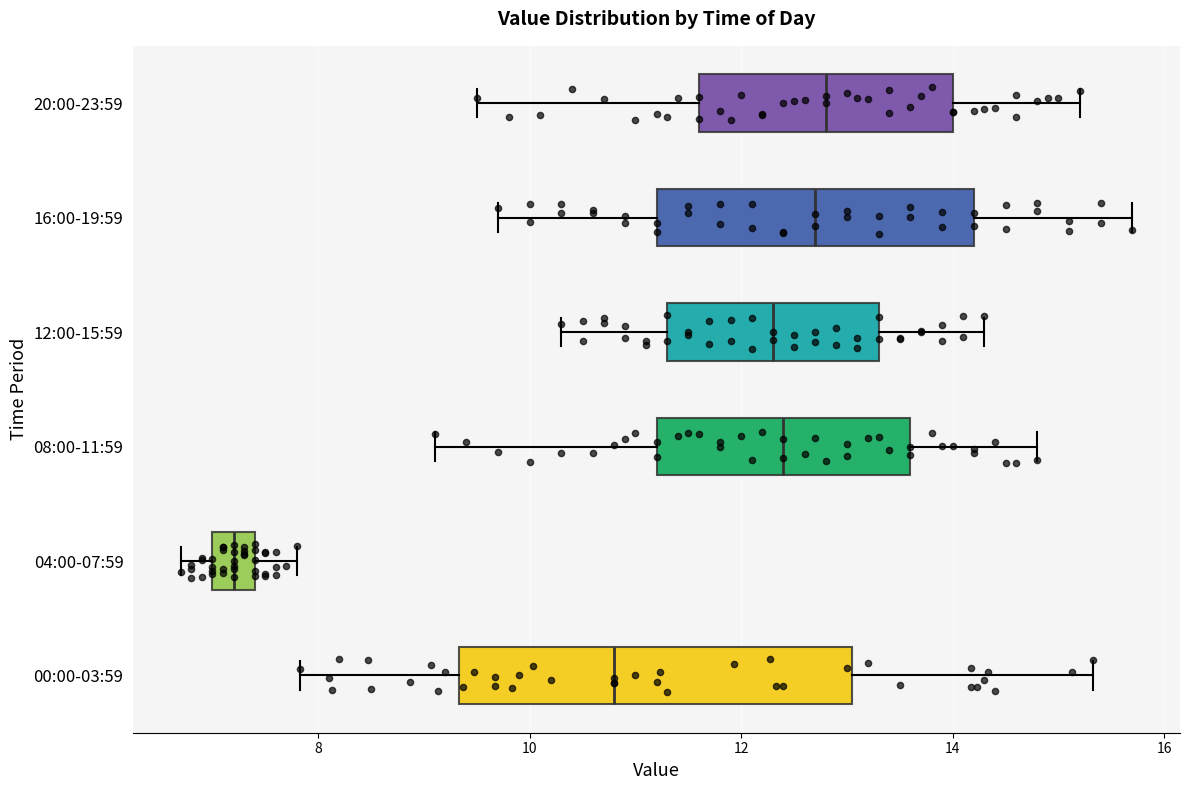

Reading bottom to top, transcribe this box plot: for each box, give where its median line is, the range the box spans, and where its two whiskers end, as read against the x-axis. The values are not printed on the chart, so give them approximately, as read against the axis.

00:00-03:59: median 10.8, box 9.4 to 13.0, whiskers 7.8 to 15.4
04:00-07:59: median 7.2, box 7.0 to 7.4, whiskers 6.8 to 7.8
08:00-11:59: median 12.4, box 11.2 to 13.6, whiskers 9.2 to 14.8
12:00-15:59: median 12.4, box 11.4 to 13.4, whiskers 10.4 to 14.4
16:00-19:59: median 12.8, box 11.2 to 14.2, whiskers 9.8 to 15.8
20:00-23:59: median 12.8, box 11.6 to 14.0, whiskers 9.6 to 15.2